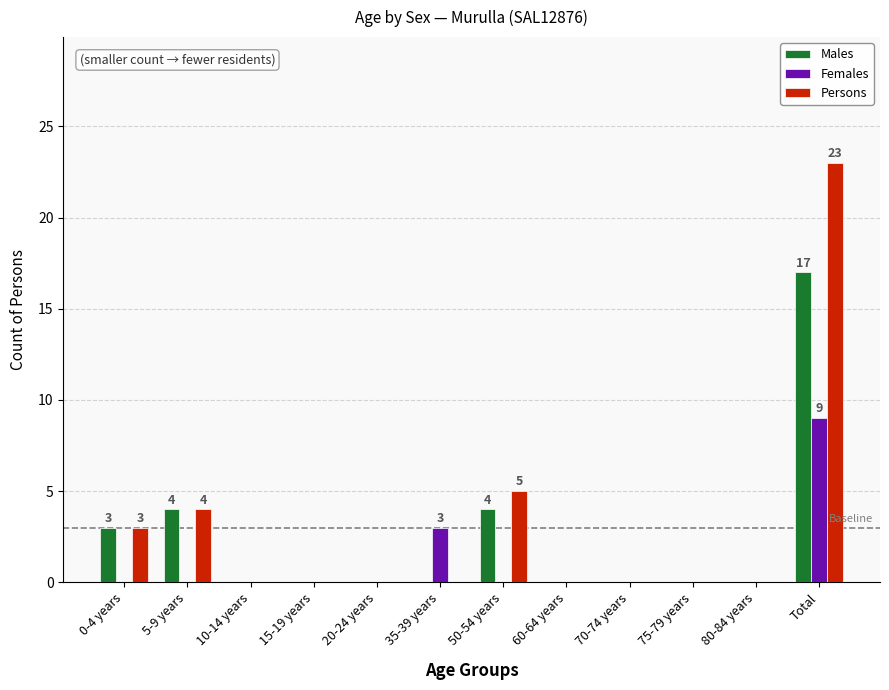

How many groups of bars are there?

12